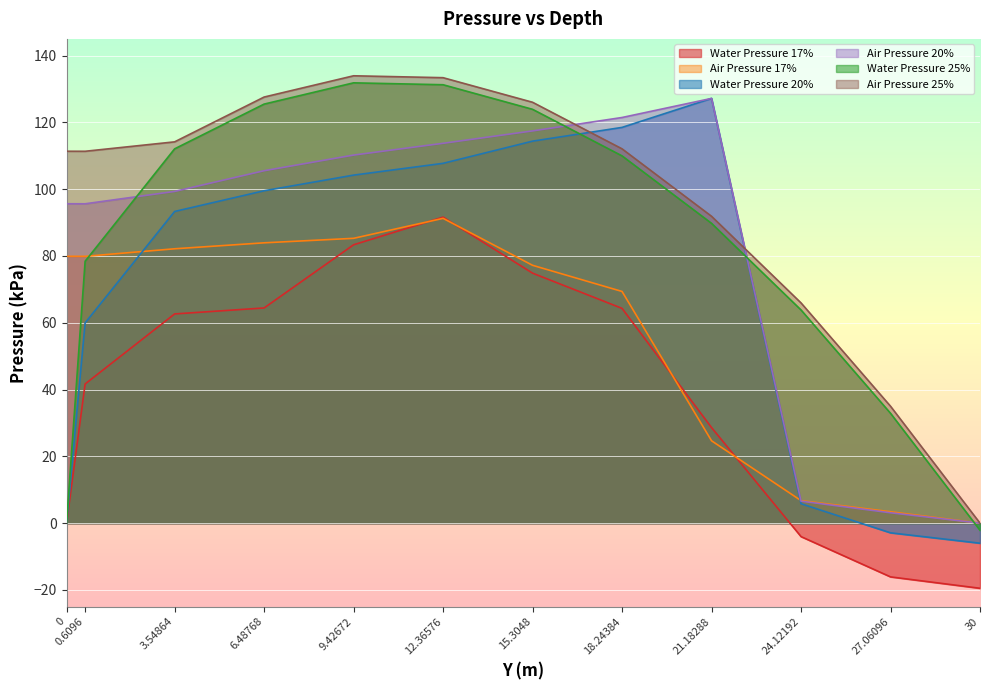

What is the approximate value of Air Pressure 17% at 0?

79.9